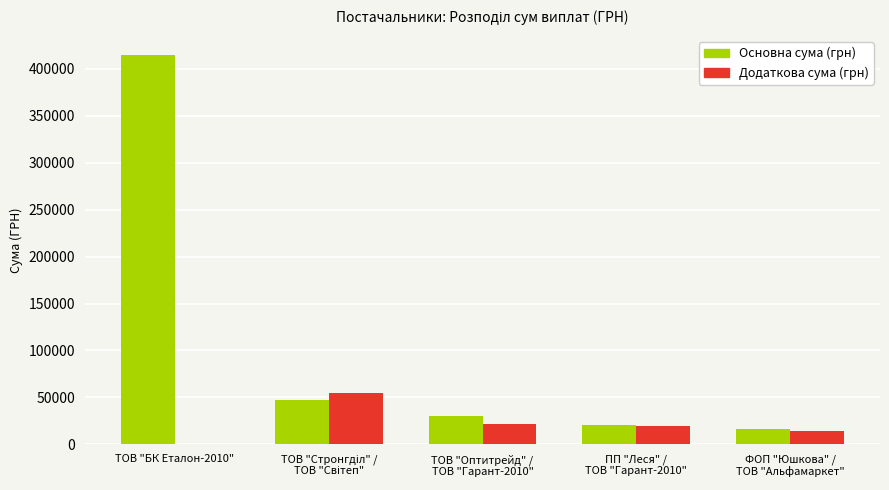

The Додаткова сума (грн) series shows 19824.9 at ПП "Леся" /
ТОВ "Гарант-2010". True or false?

True